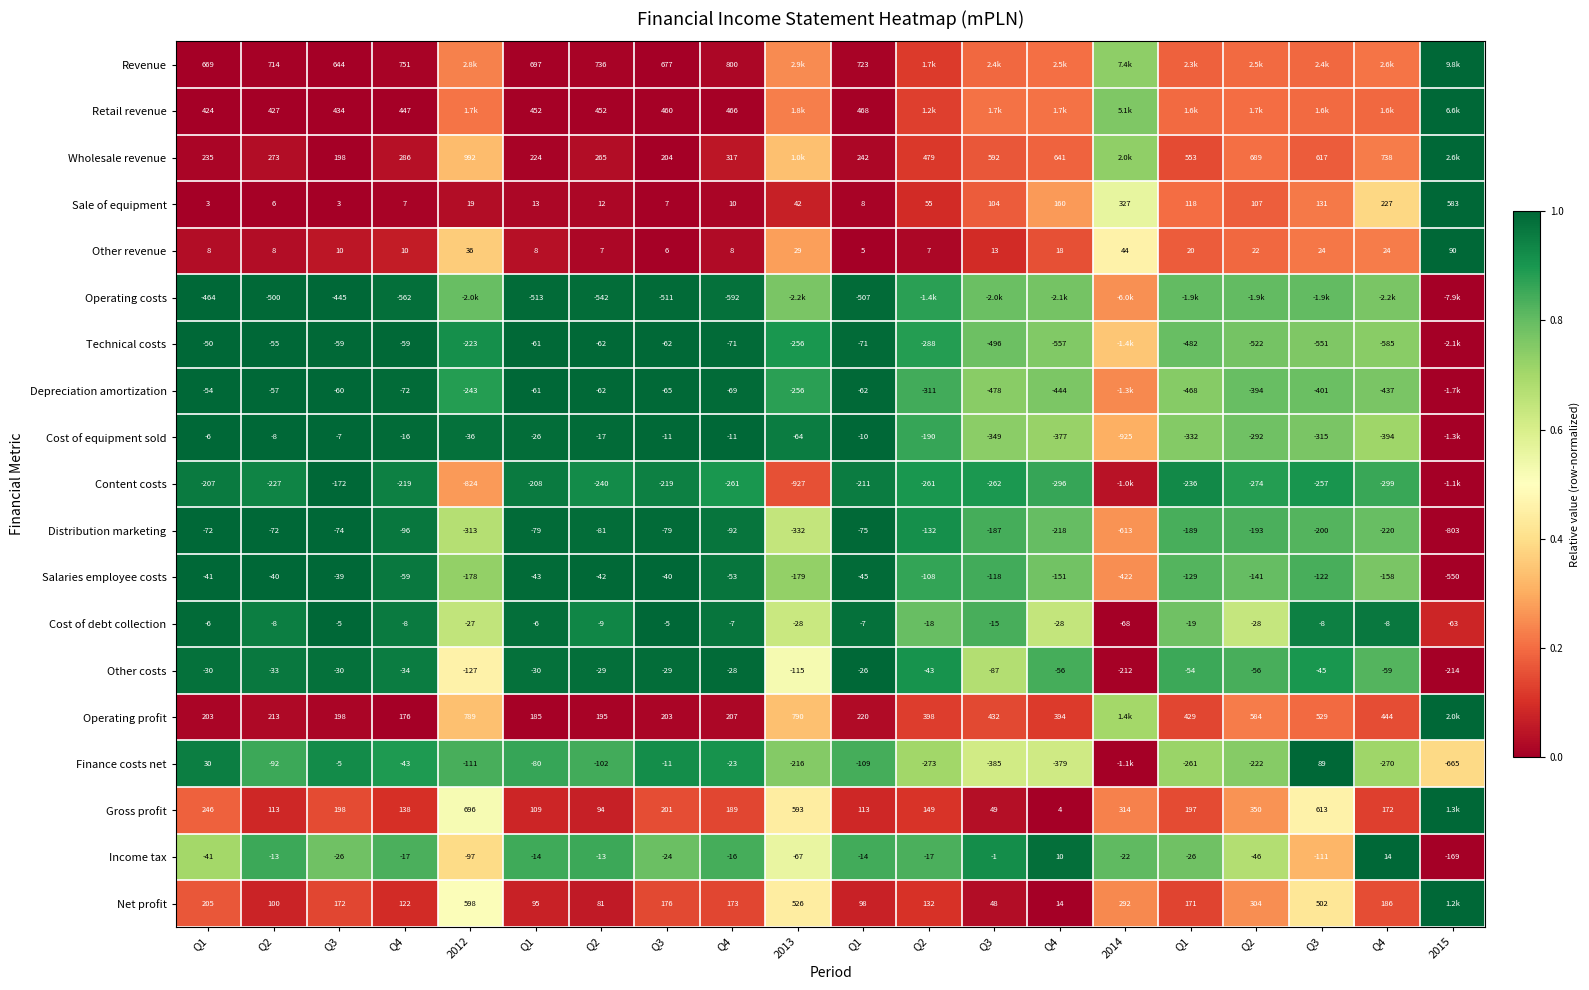

How many data points in Other costs are above -43?

9